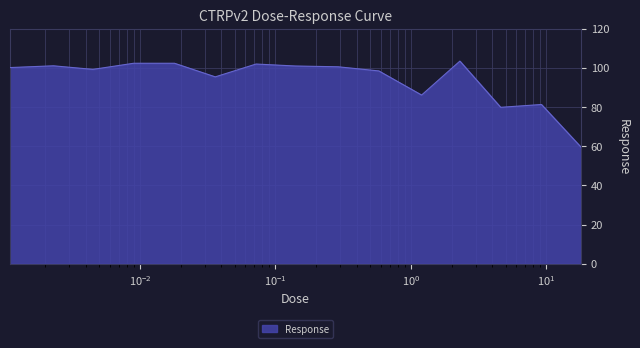

What is the difference between the maximum and minimum values?

43.9